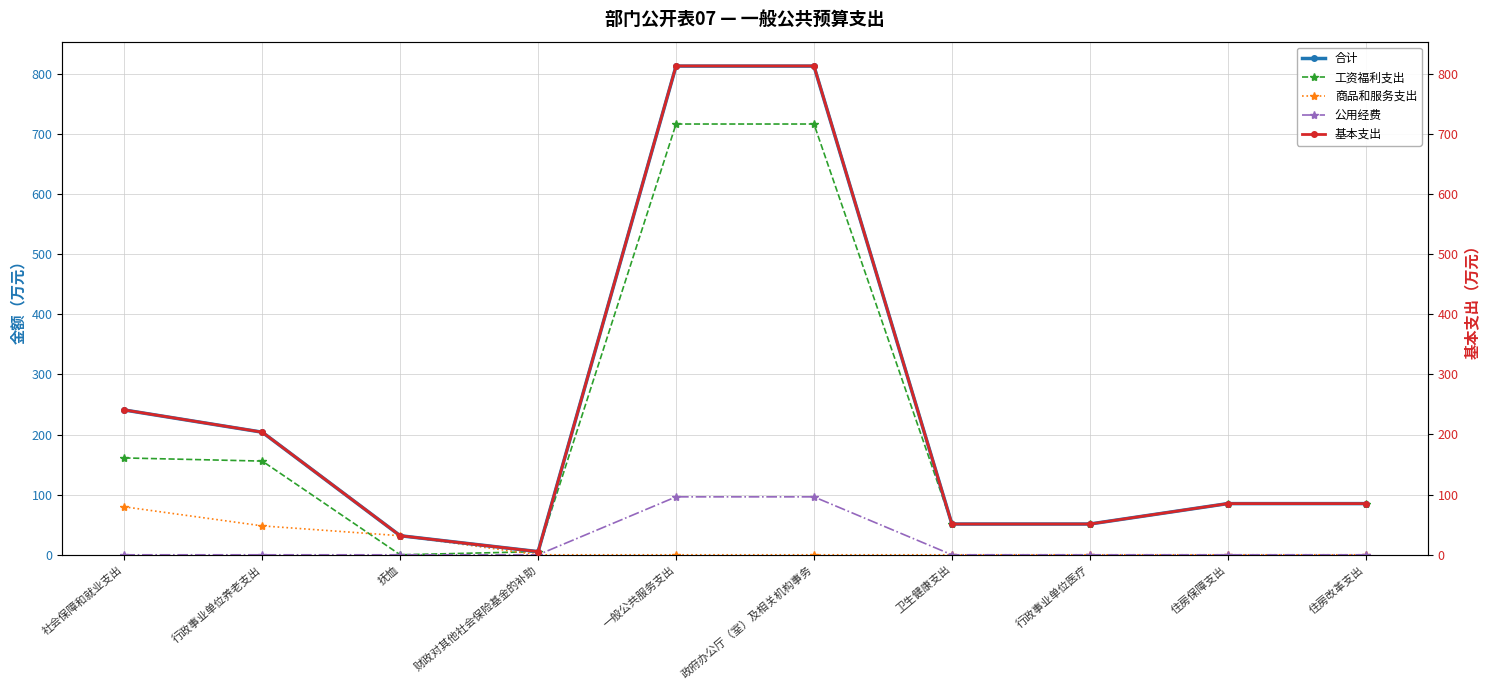

What is the approximate value of 合计 at 政府办公厅（室）及相关机构事务?

812.8